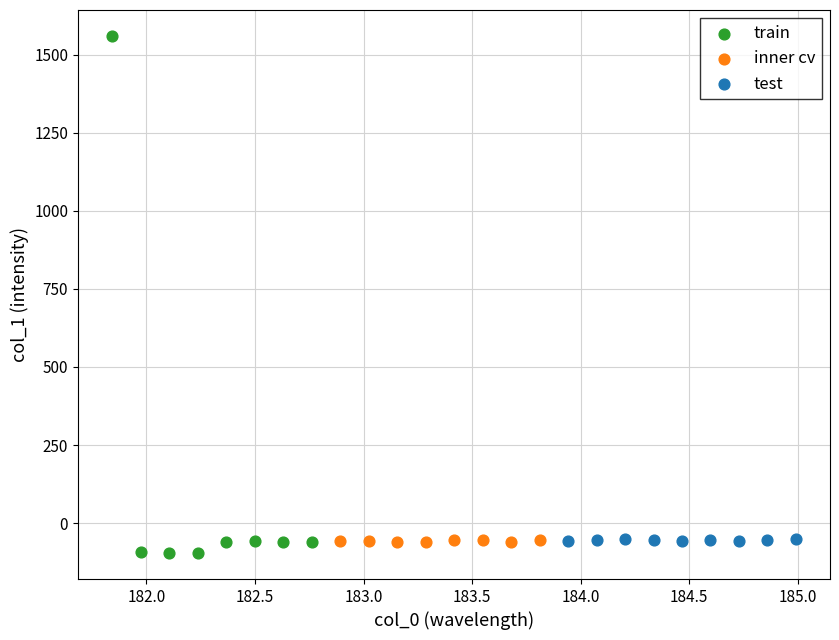

Which series reaches the maximum Y coordinate?

train